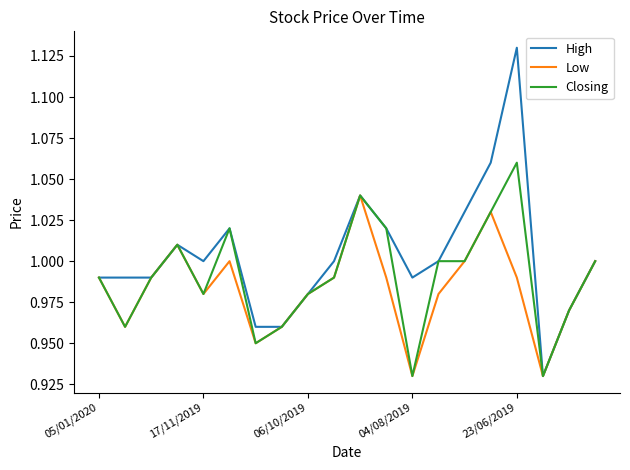

Which series has the largest range (max minus min)?

High